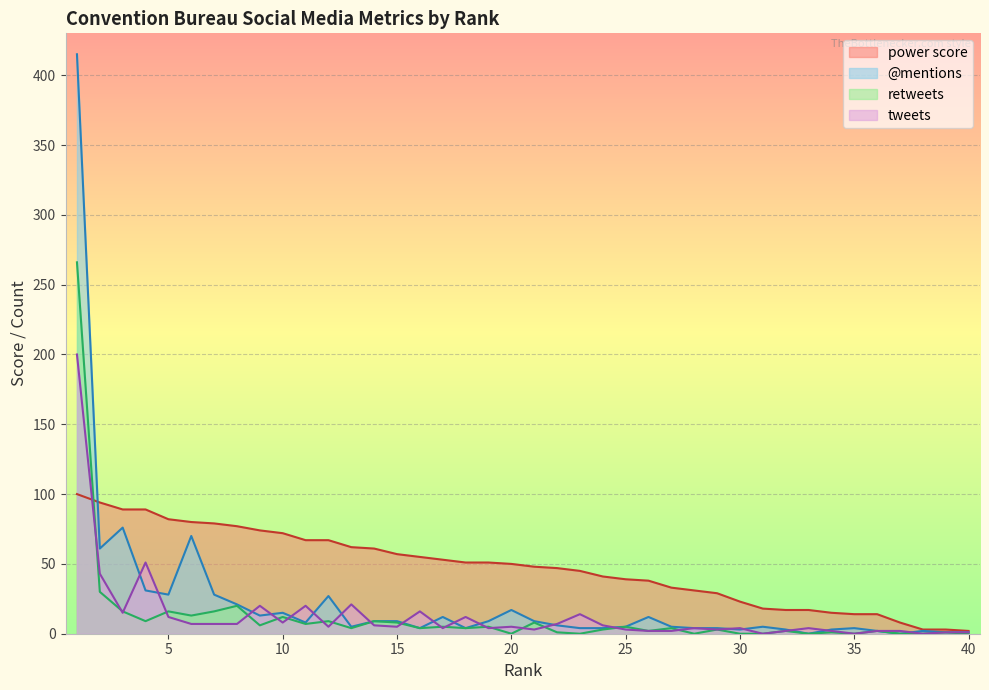

At 29, list the series in order from smallest to largest.

retweets, tweets, @mentions, power score